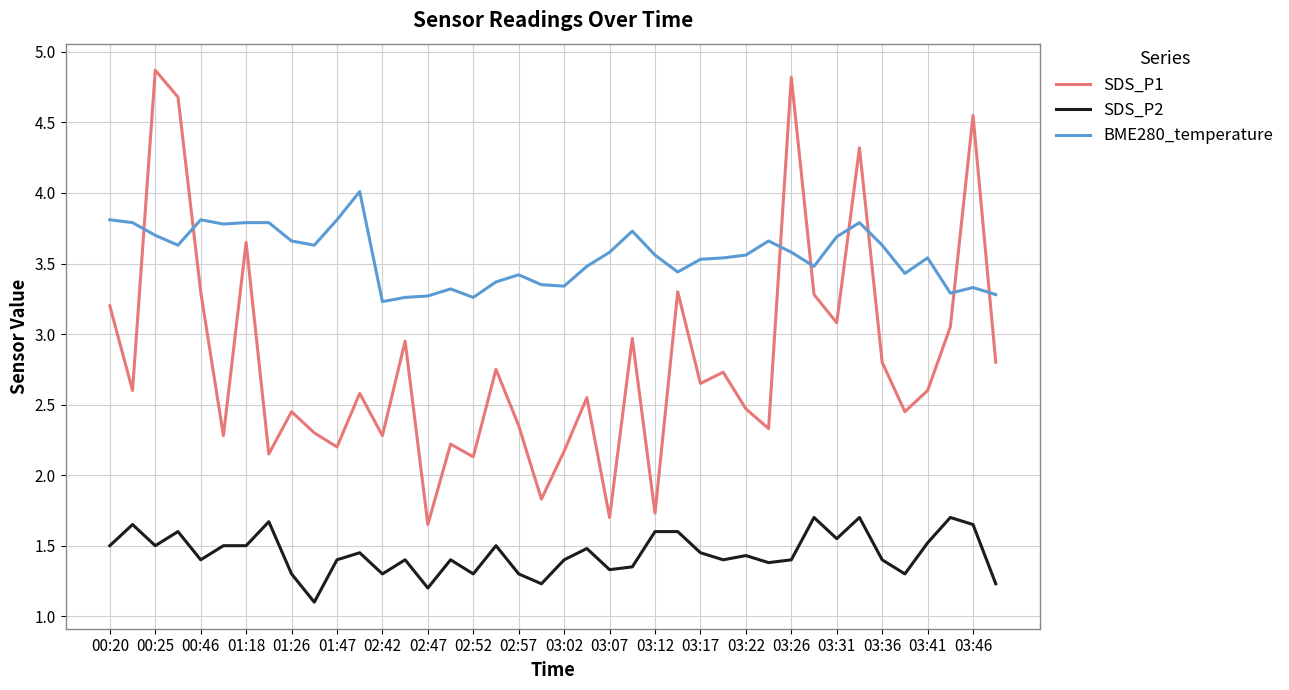

Rank the series by their average value, from lowest to highest.

SDS_P2, SDS_P1, BME280_temperature